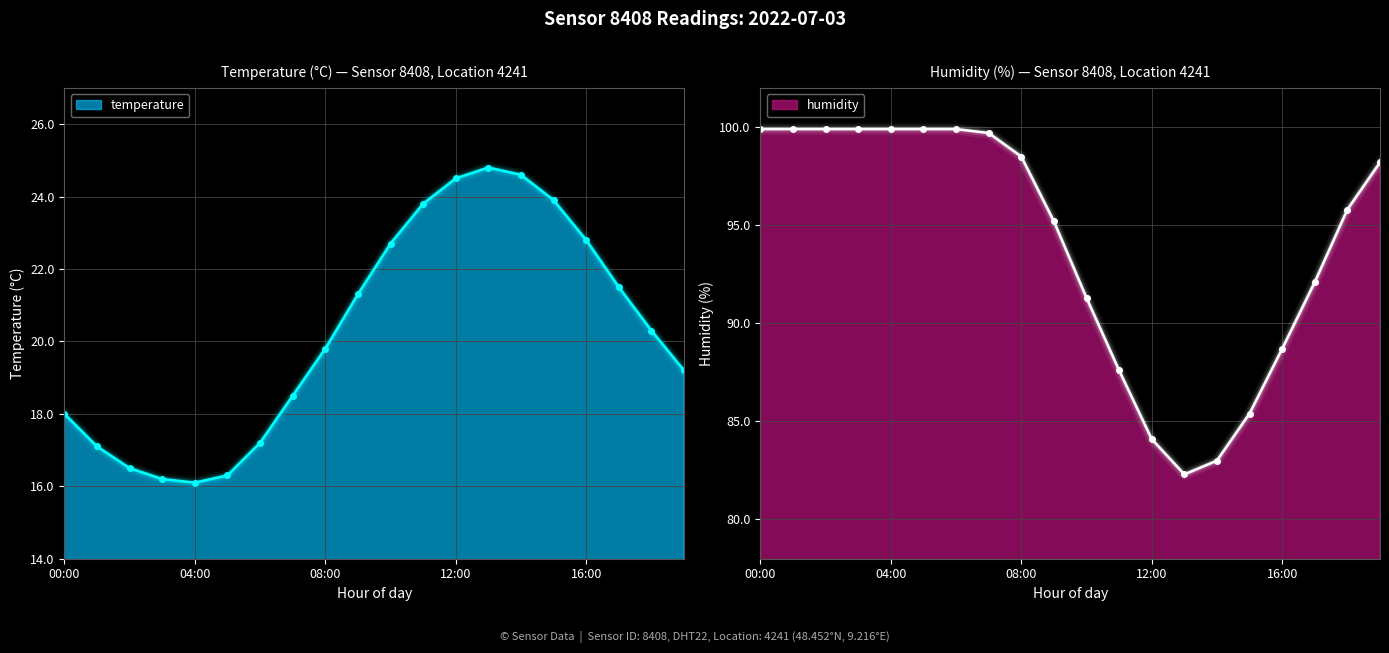

What position from the left is 10:00?

11